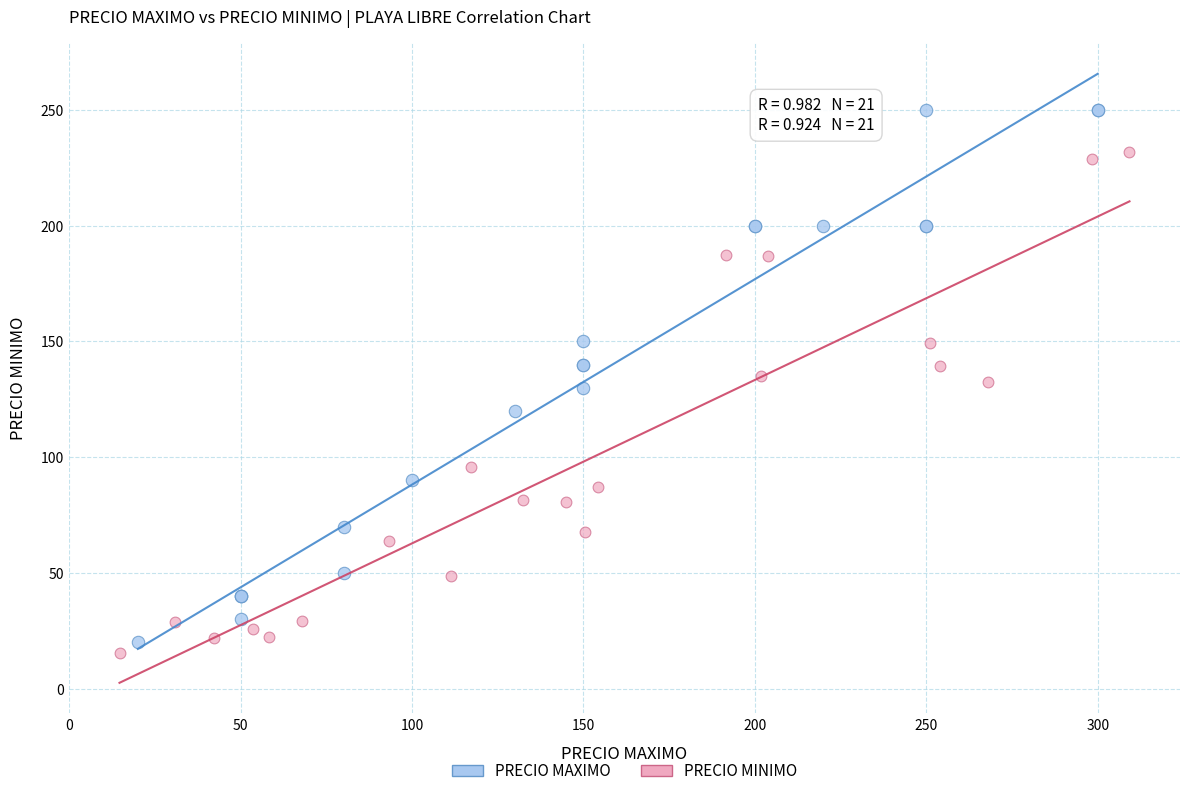

Which series contains the highest Y value?

PRECIO MAXIMO